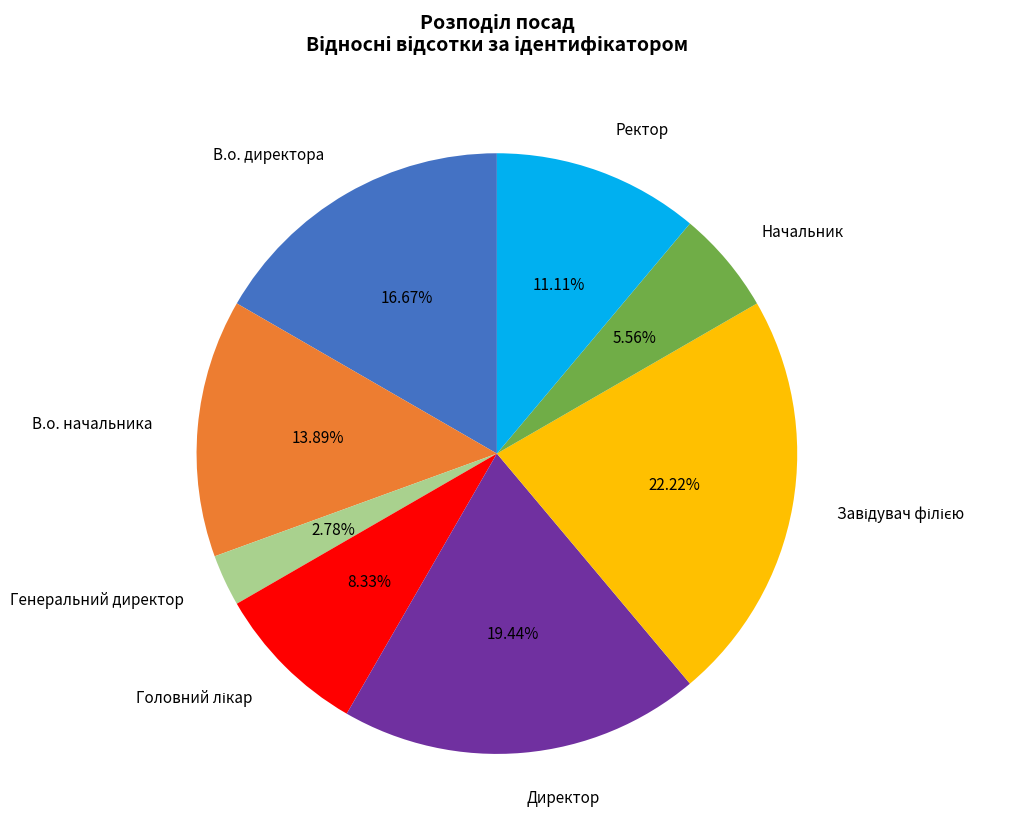

Does В.о. директора represent more than half of the total?

No